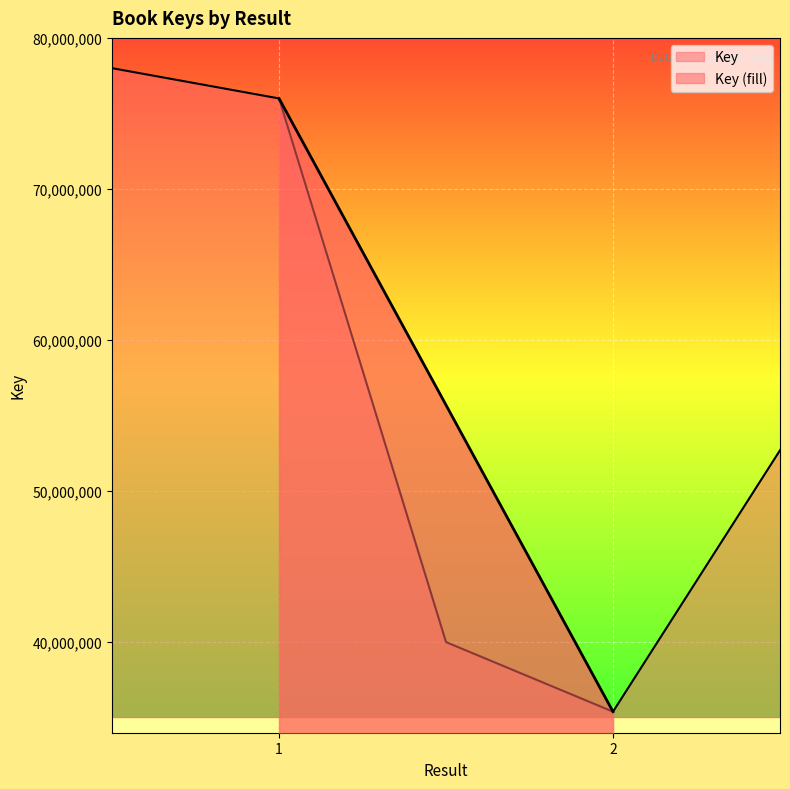

At which label is the value closest to 55692431?

2